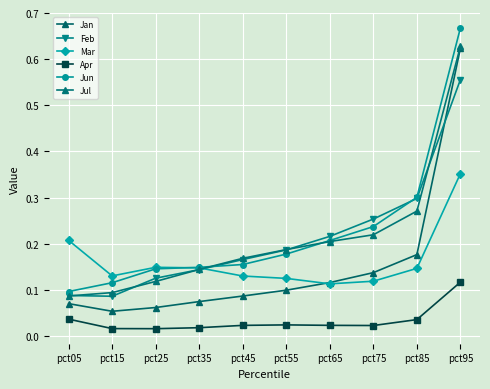

At which label does Jun reach its minimum?

pct05